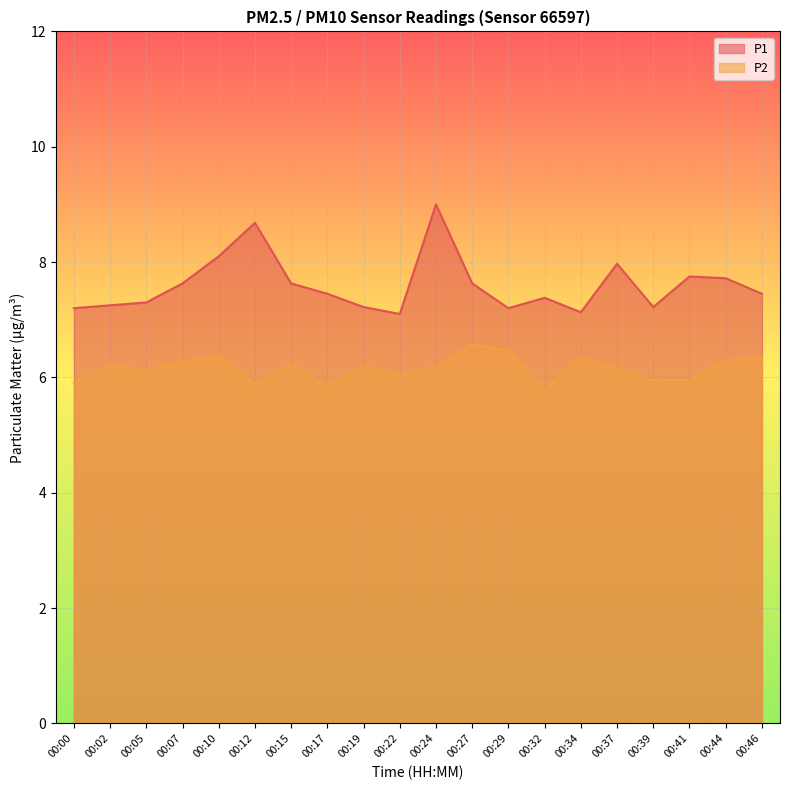

What is the sum of all P1 values?

152.0